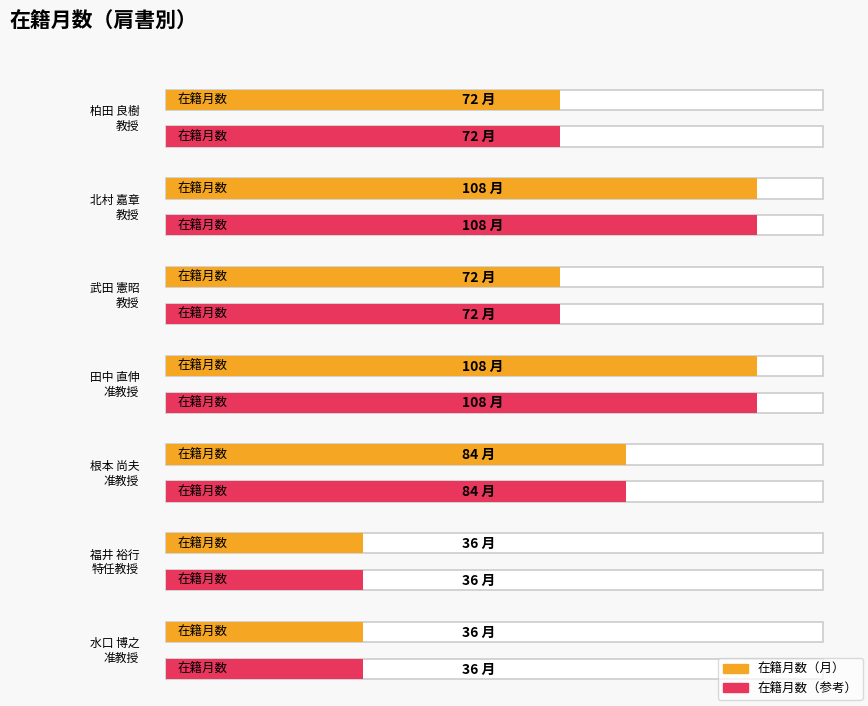

What is the difference between the values at 武田 憲昭
教授 and 根本 尚夫
准教授?

12